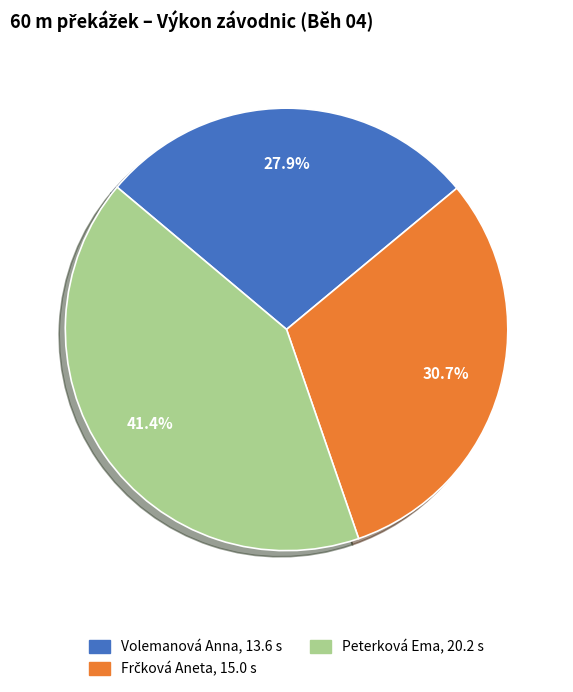

How much of the chart is everything except Volemanová Anna?

72.1%